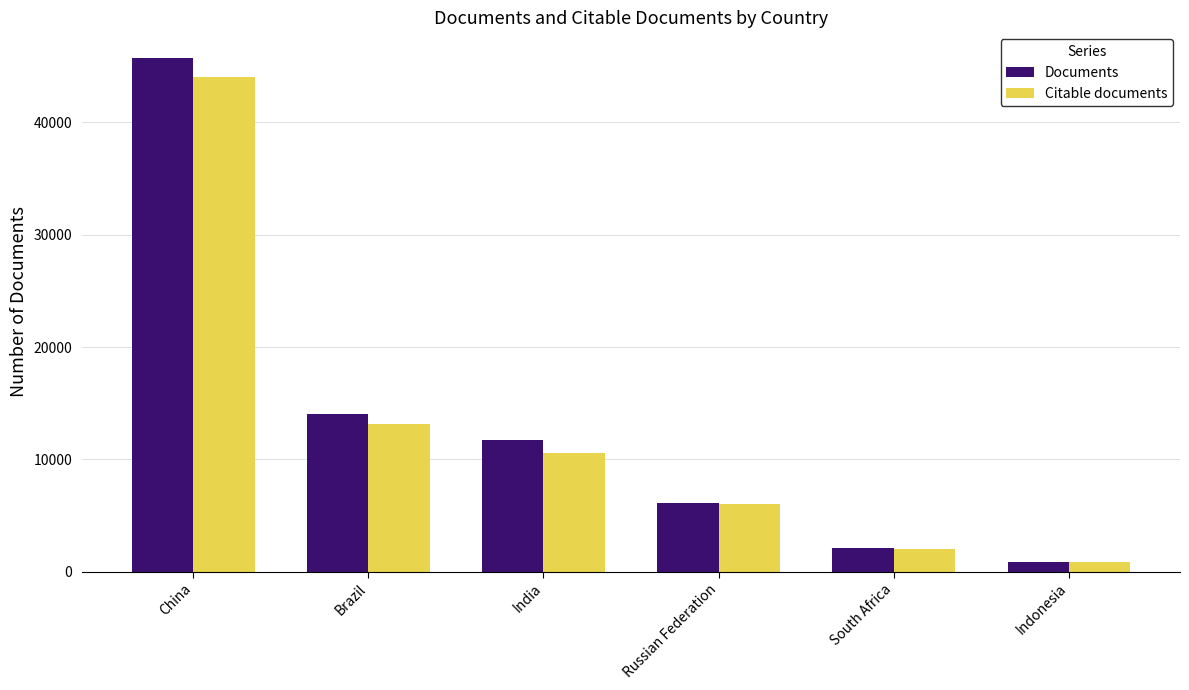

Reading left to right, what are all the values shown in this chart?

Documents: China=45734	Brazil=14048	India=11733	Russian Federation=6099	South Africa=2132	Indonesia=882
Citable documents: China=44044	Brazil=13133	India=10553	Russian Federation=6016	South Africa=1986	Indonesia=852